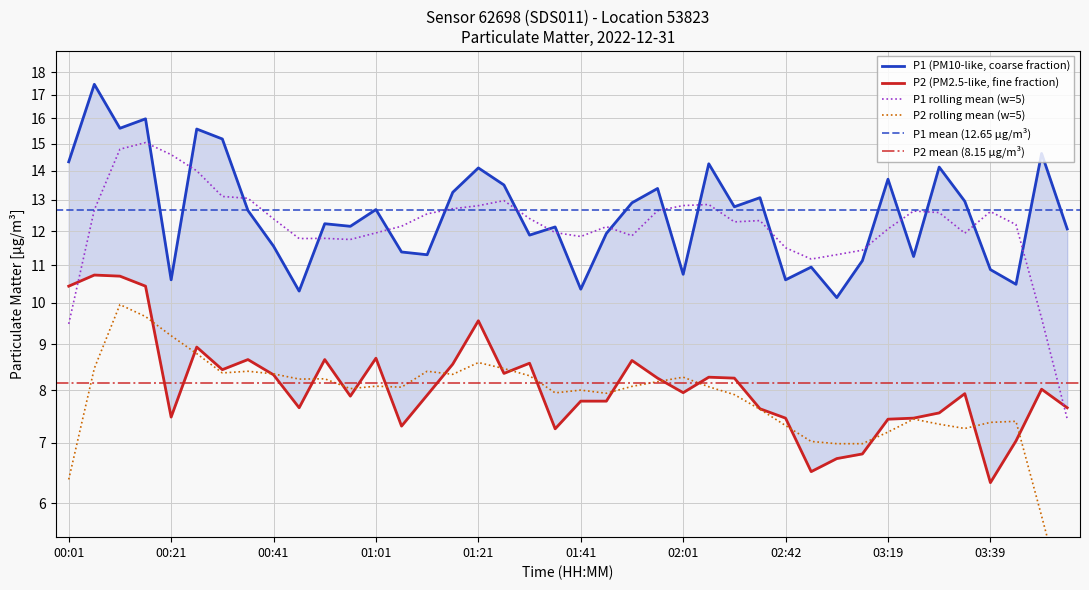

Where does the P1 series first go above 12?

00:01